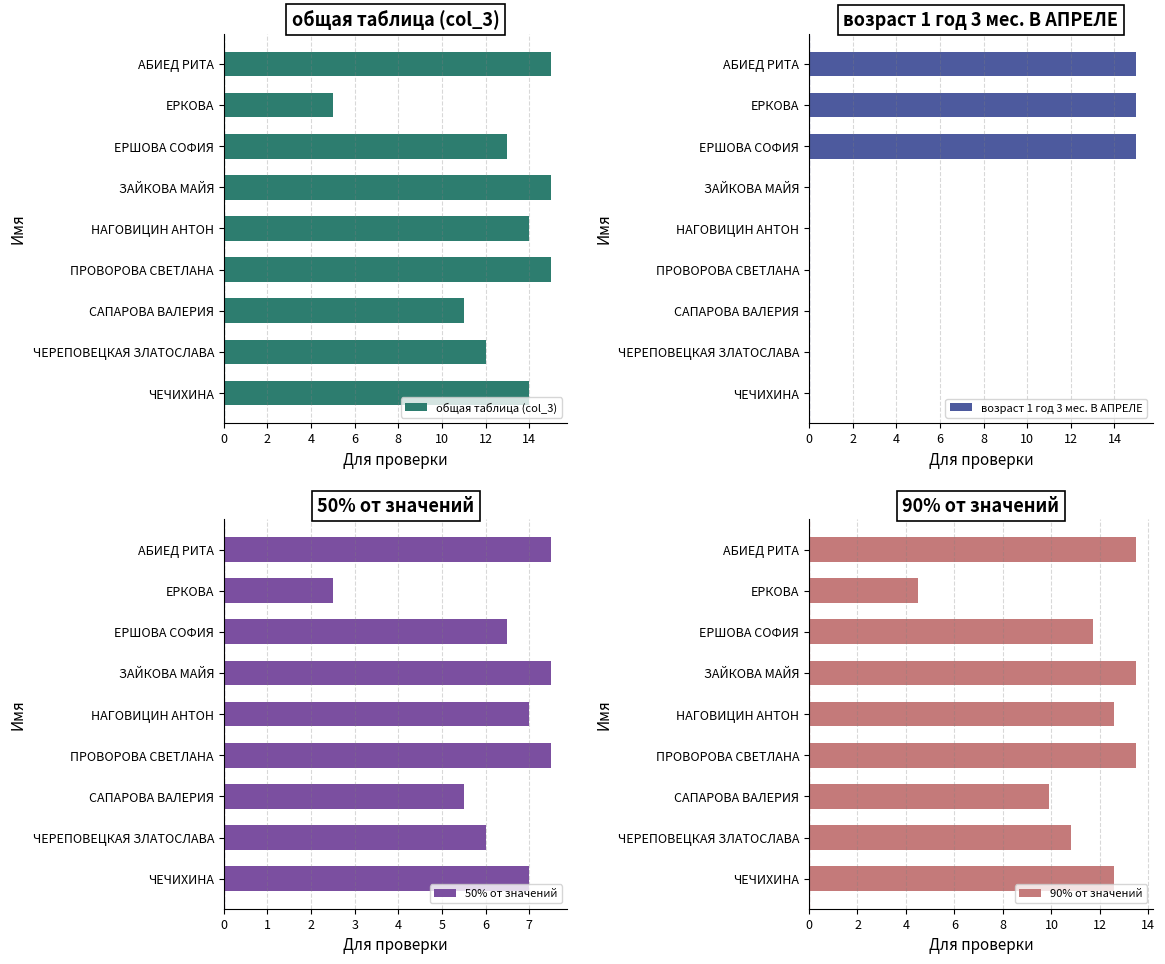

The общая таблица (col_3) series shows 11 at САПАРОВА ВАЛЕРИЯ. True or false?

True